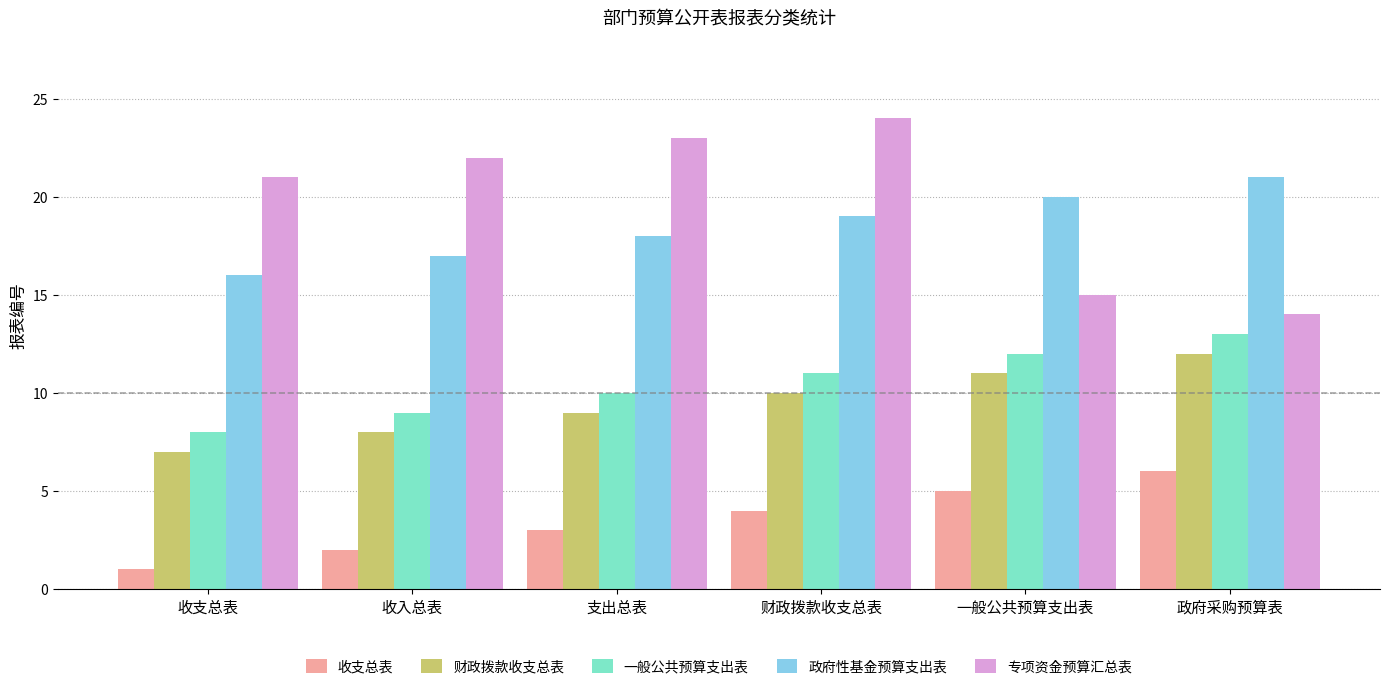

What are all the series names shown in the legend?

收支总表, 财政拨款收支总表, 一般公共预算支出表, 政府性基金预算支出表, 专项资金预算汇总表